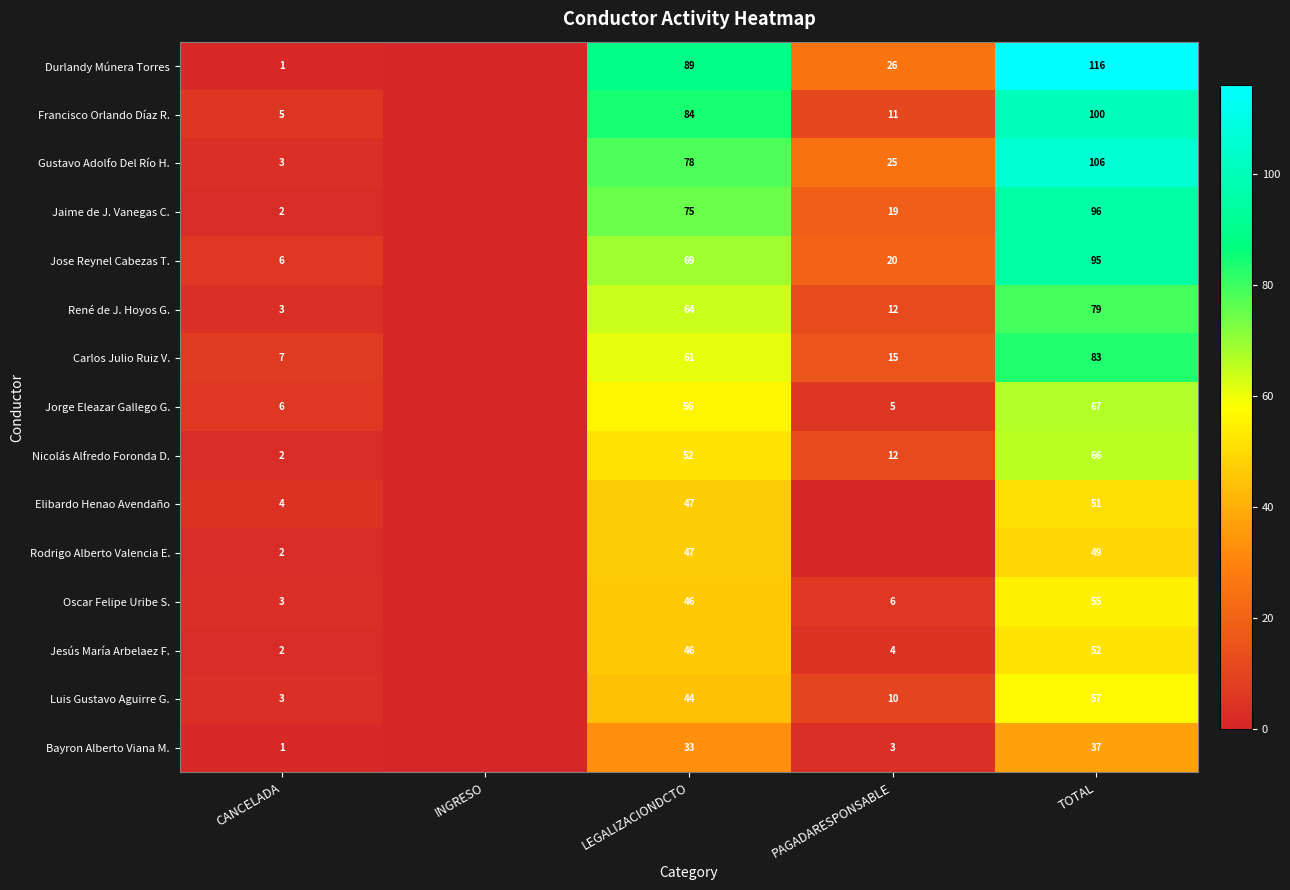

Which series changed the most between LEGALIZACIONDCTO and TOTAL?

Gustavo Adolfo Del Río H.